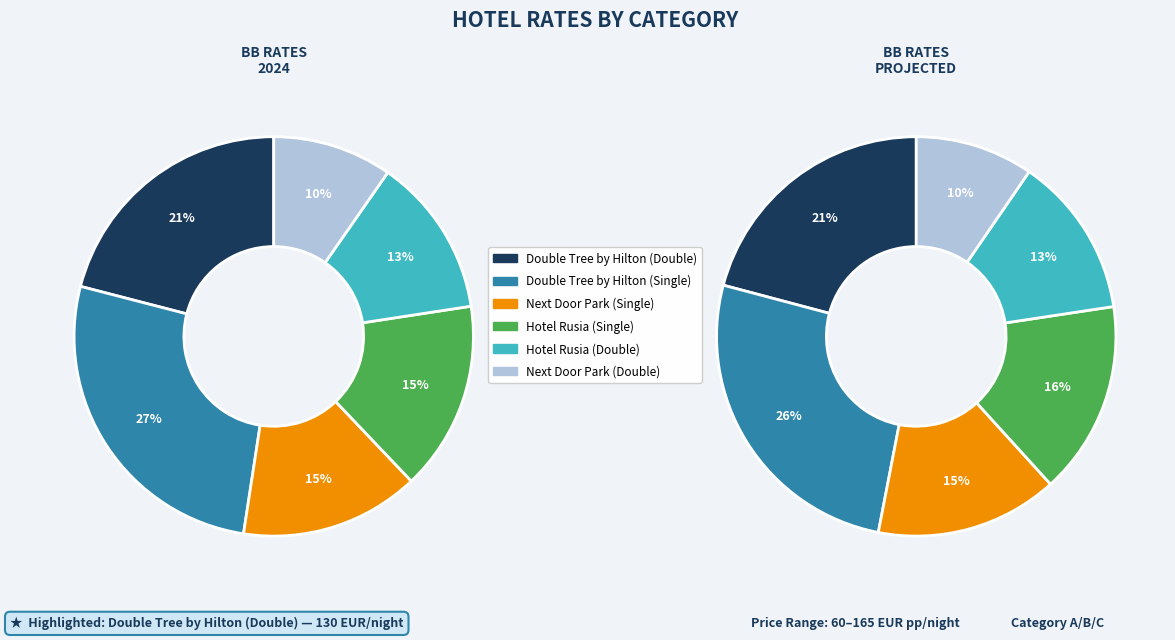

Is it true that Double Tree by Hilton (Double) is 28% of the pie?

False